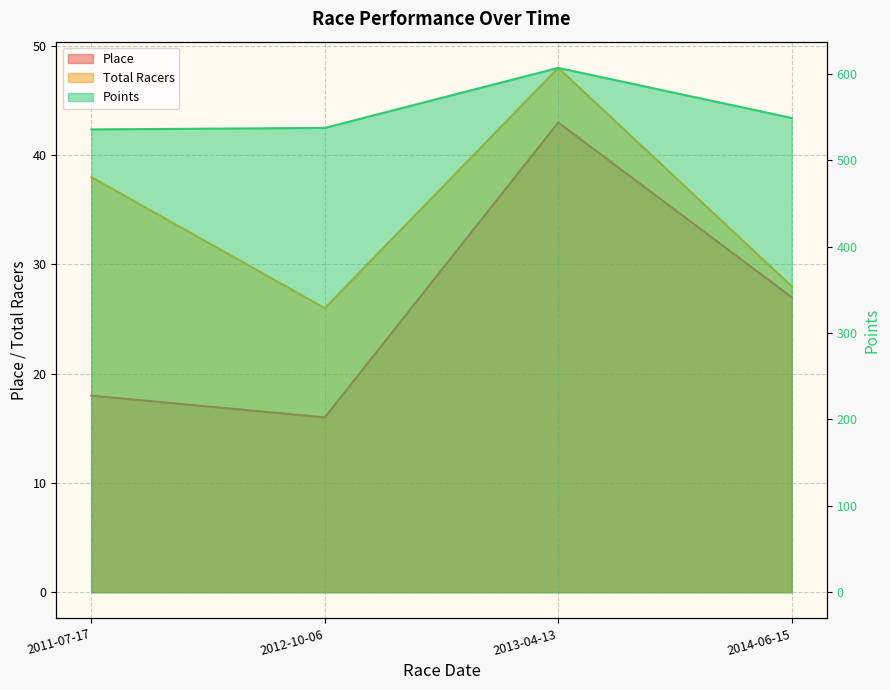

Which has a higher value, 2012-10-06 or 2011-07-17?

2011-07-17